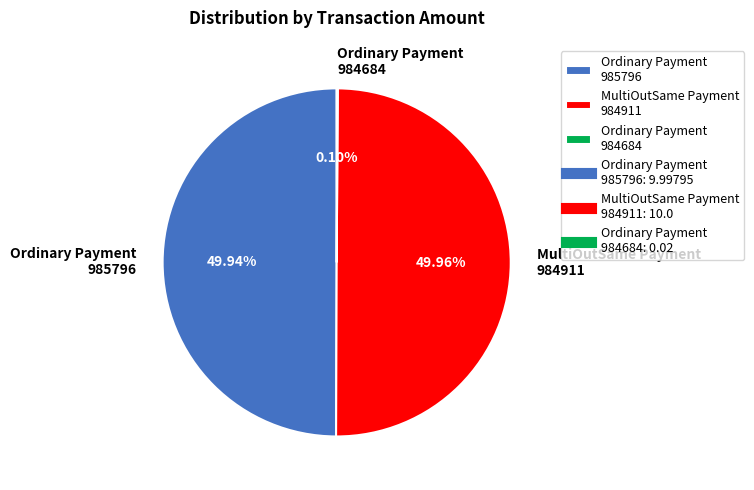

Do MultiOutSame Payment 984911 and Ordinary Payment 985796 together represent more than half of the pie?

Yes